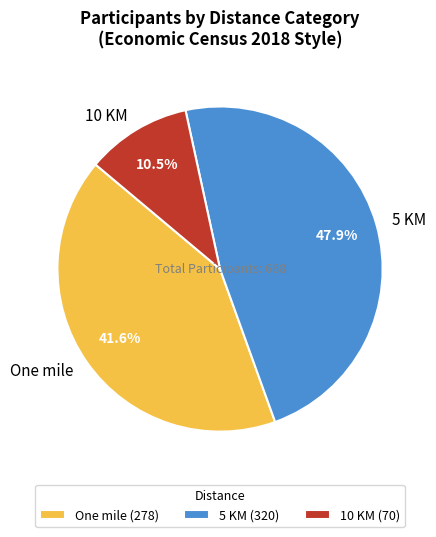

True or false: One mile accounts for 46% of the total.

False